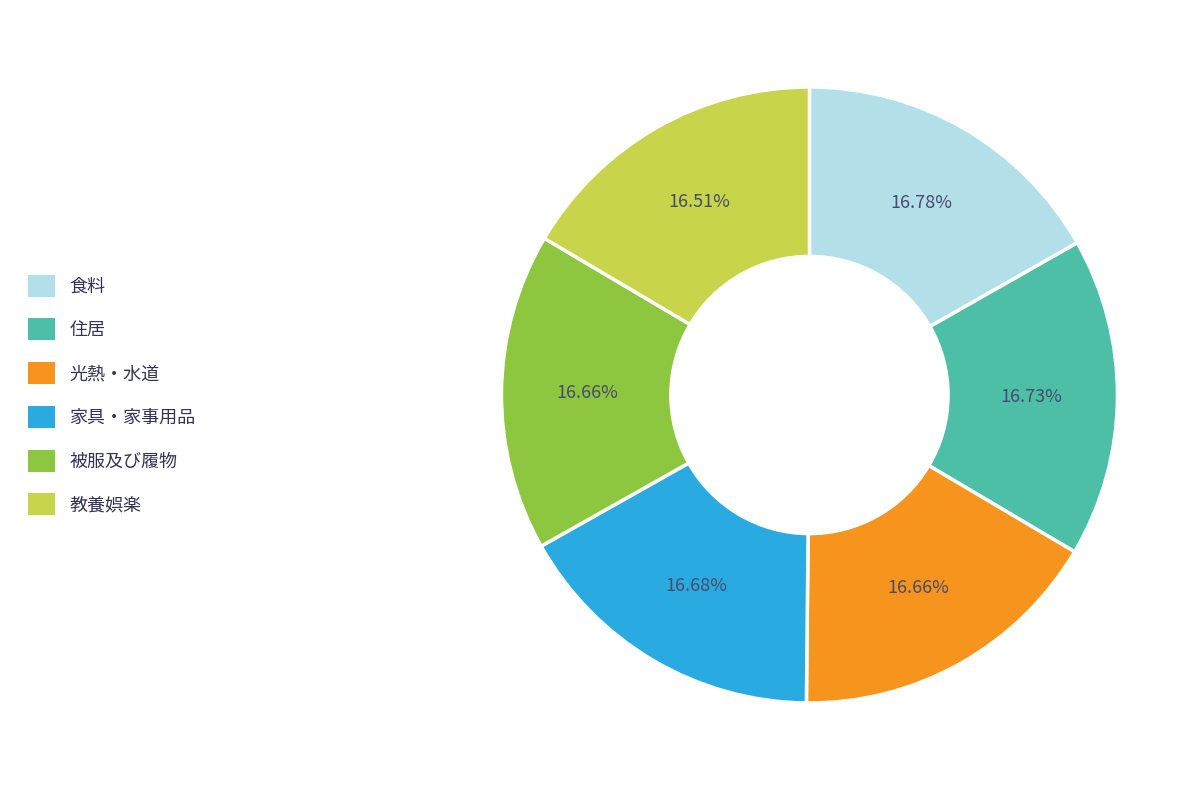

How many slices are in this pie chart?

6